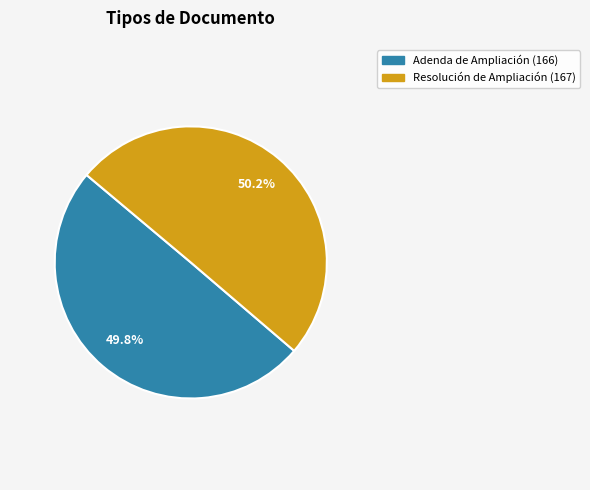

To the nearest percent, what is the combined percentage of Adenda de Ampliación and Resolución de Ampliación?

100%